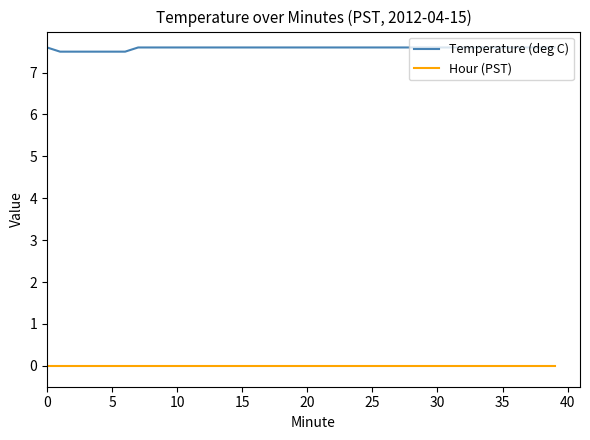

Rank the series by their average value, from lowest to highest.

Hour (PST), Temperature (deg C)